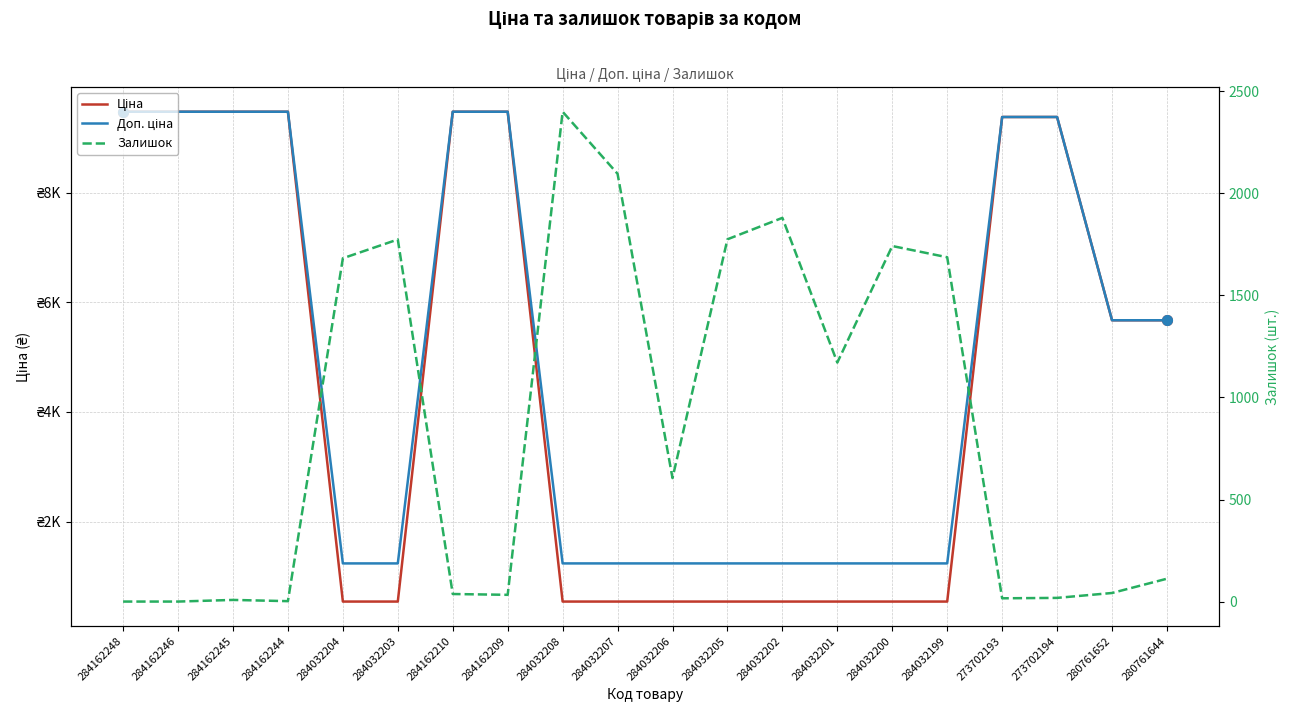

What position from the right is 284162248?

20